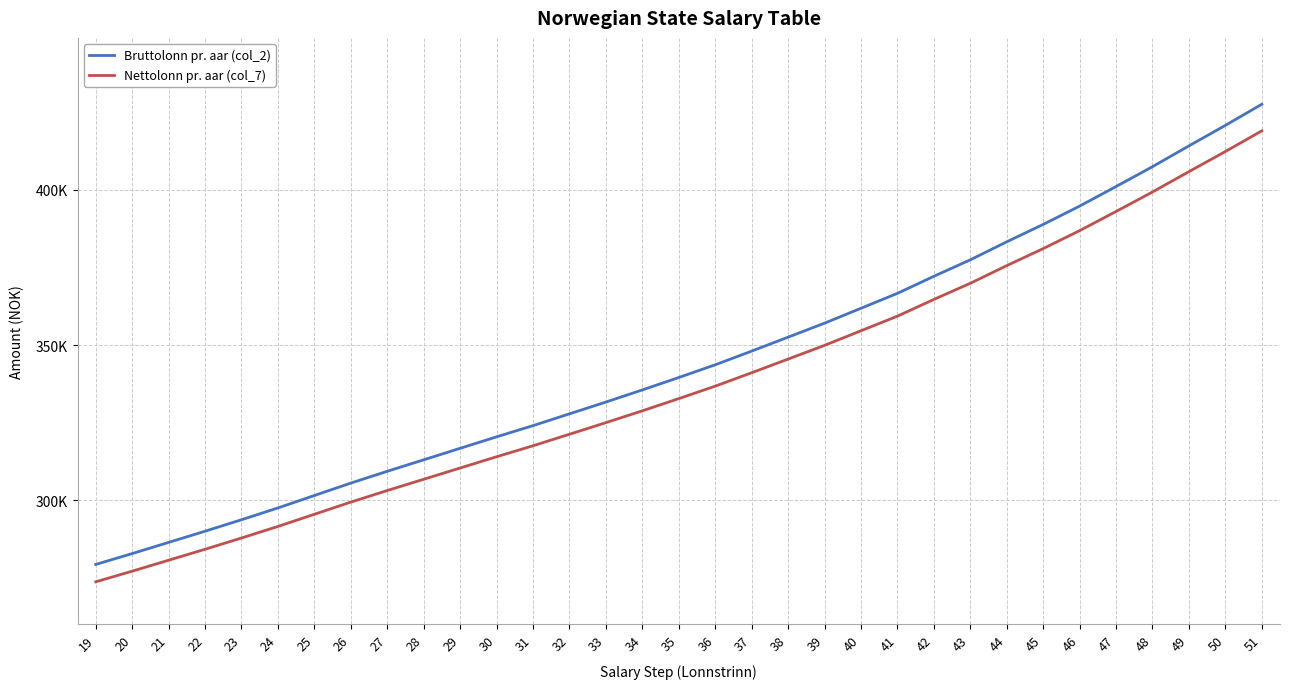

Reading right to left, what are all the values shown in this chart?

Bruttolonn pr. aar (col_2): 51=427600	50=420800	49=414200	48=407500	47=401100	46=394800	45=388900	44=383300	43=377500	42=372200	41=366700	40=361900	39=357100	38=352600	37=348100	36=343700	35=339600	34=335600	33=331700	32=327900	31=324100	30=320500	29=316800	28=313100	27=309400	26=305600	25=301600	24=297600	23=293800	22=290100	21=286500	20=282900	19=279400
Nettolonn pr. aar (col_7): 51=419042	50=412378	49=405910	48=399344	47=393072	46=386898	45=381116	44=375628	43=369944	42=364750	41=359360	40=354656	39=349952	38=345542	37=341132	36=336820	35=332802	34=328882	33=325060	32=321336	31=317612	30=314084	29=310458	28=306832	27=303206	26=299482	25=295562	24=291642	23=287918	22=284292	21=280764	20=277236	19=273806